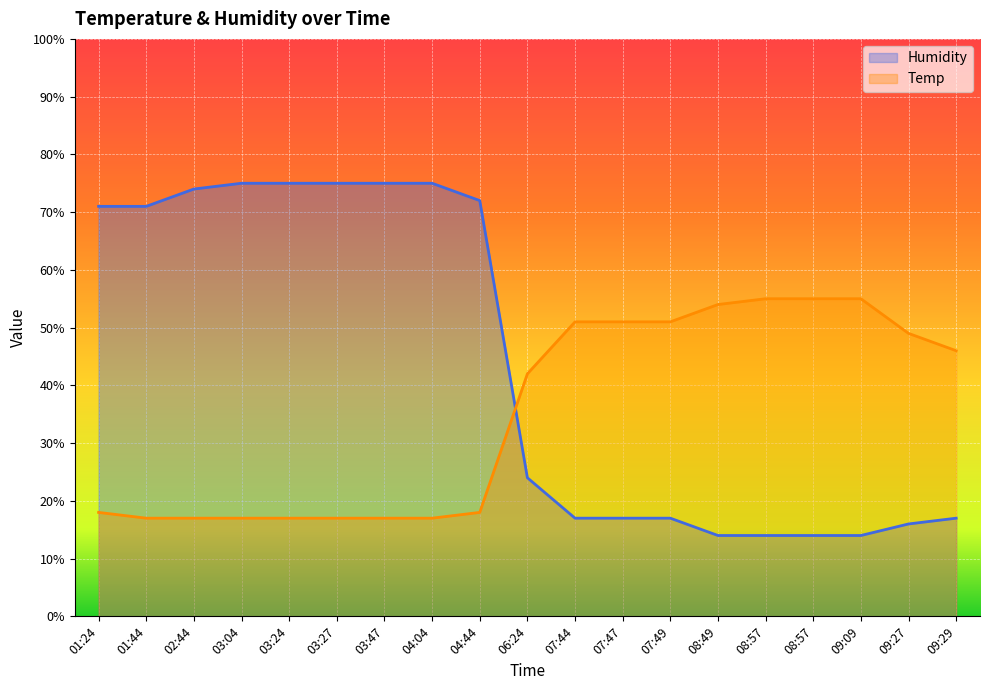

How many lines are shown in the chart?

2